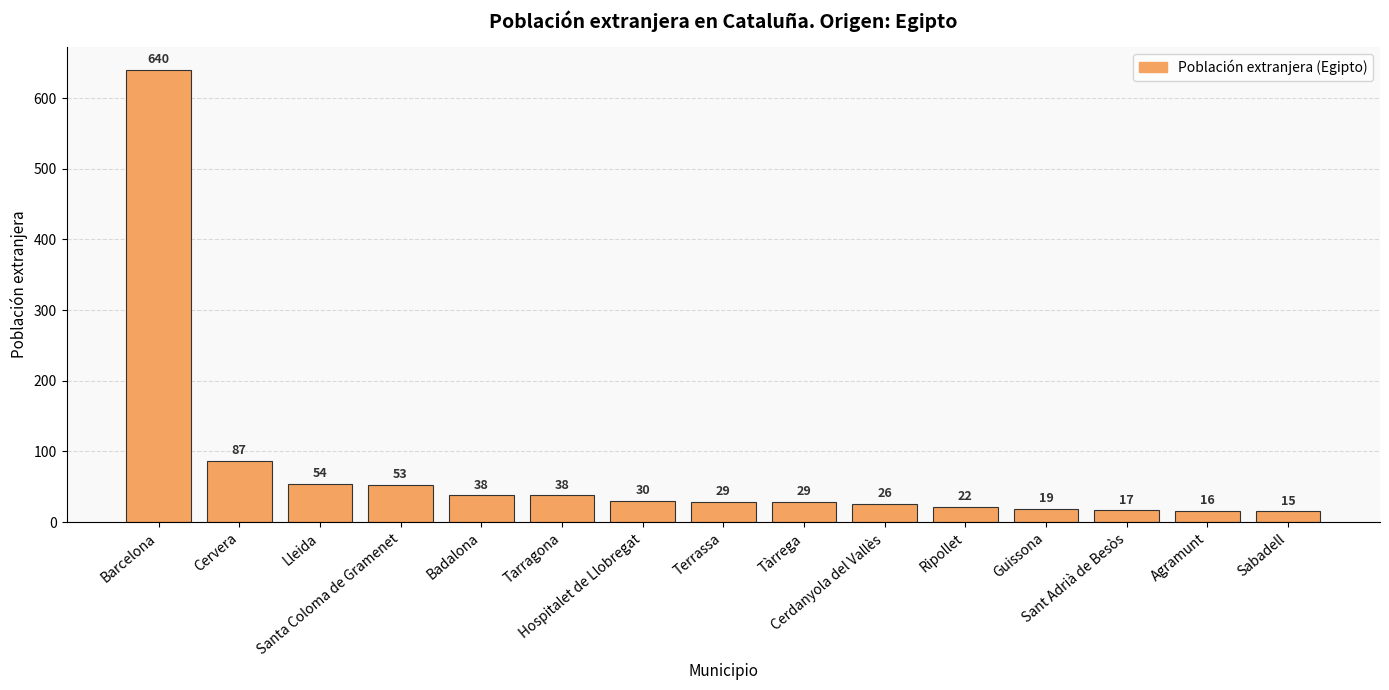

What is the difference between the second highest and minimum values?

72